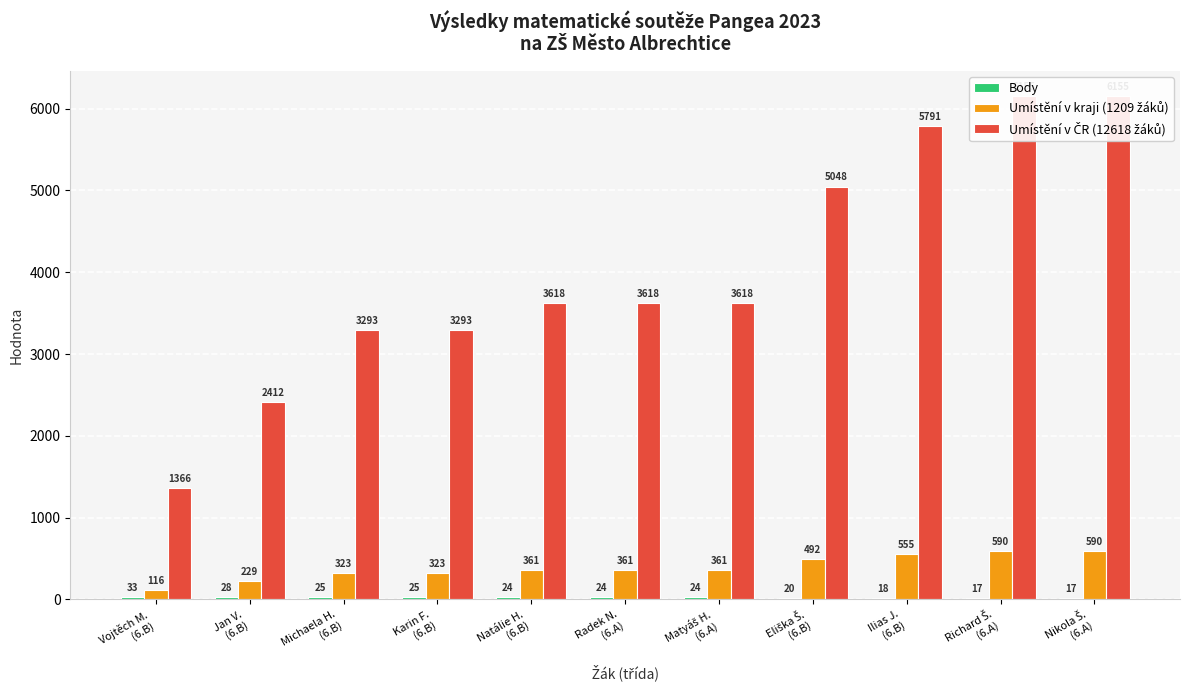

What is the label of the 11th bar from the left?

Nikola Š.
(6.A)